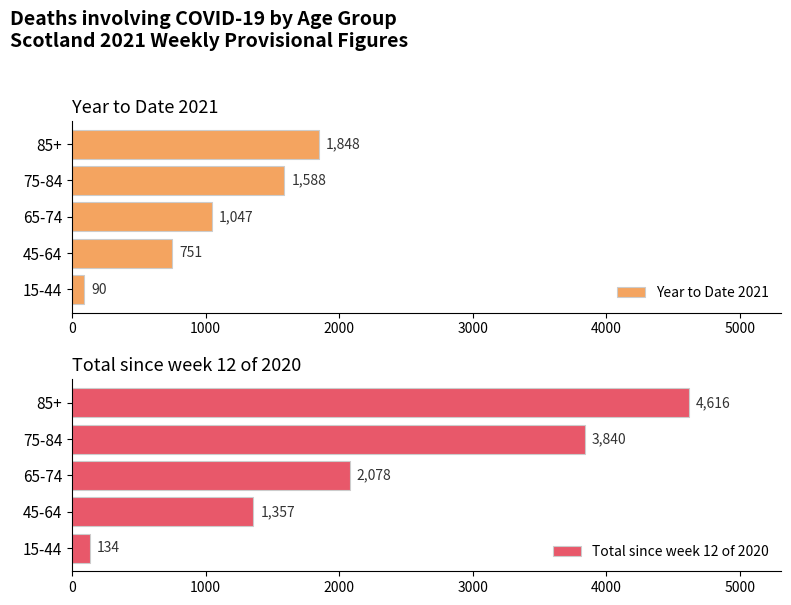

Which series has the widest spread of values?

Total since week 12 of 2020